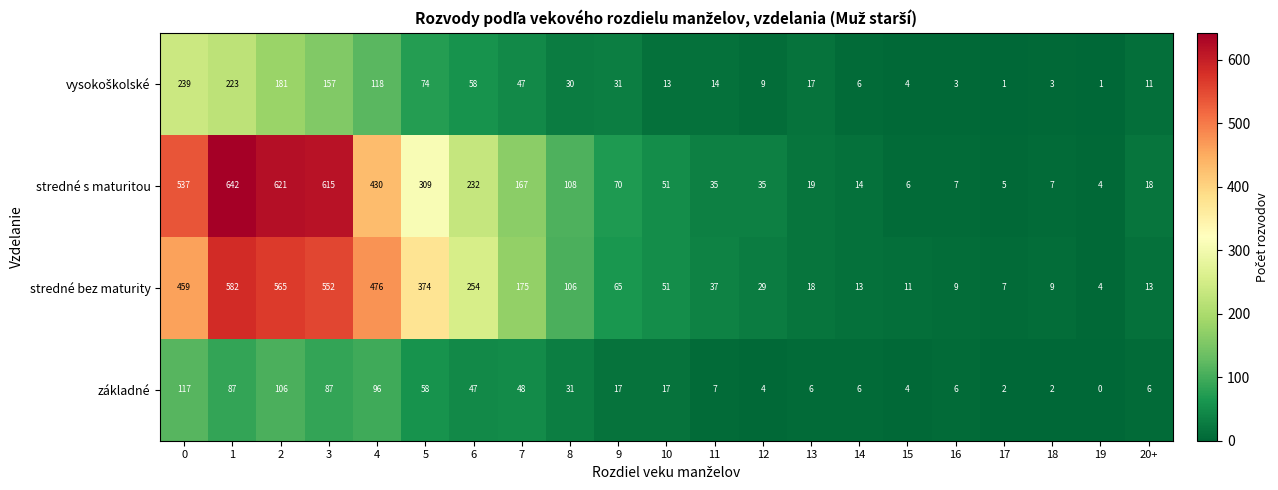

What is the total value across all series at 6?

591